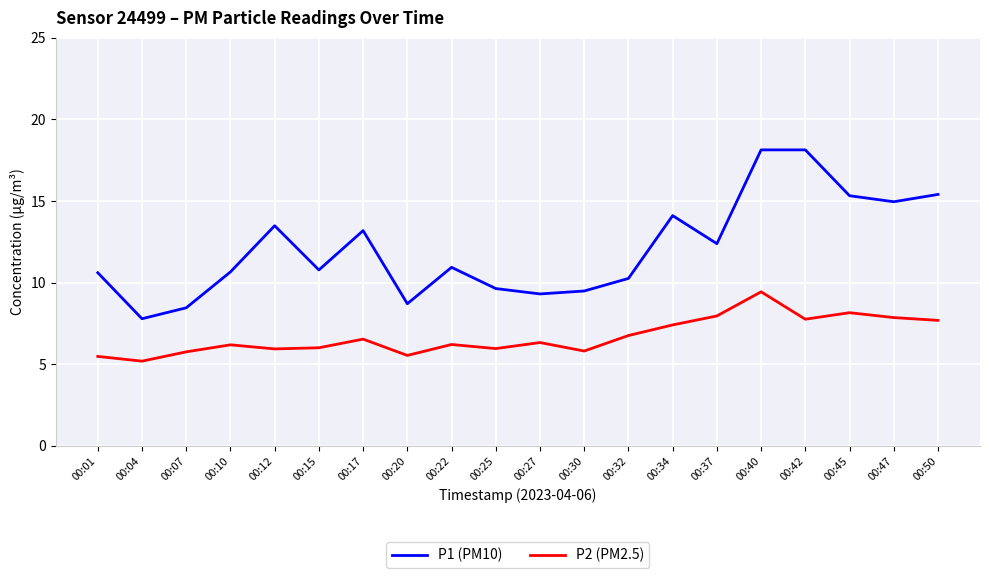

Which series has the largest total across all categories?

P1 (PM10)